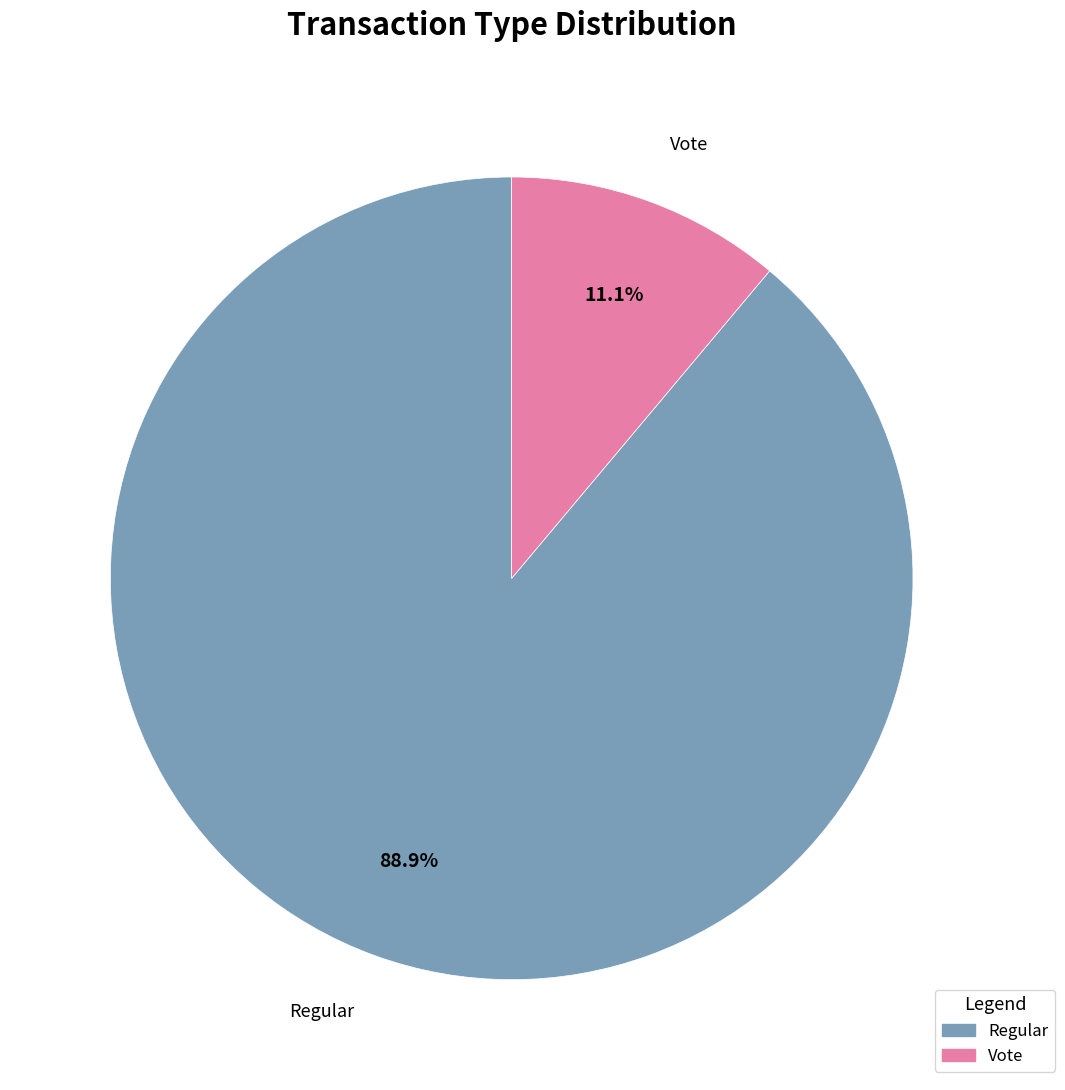

Does any single category account for the majority?

Yes